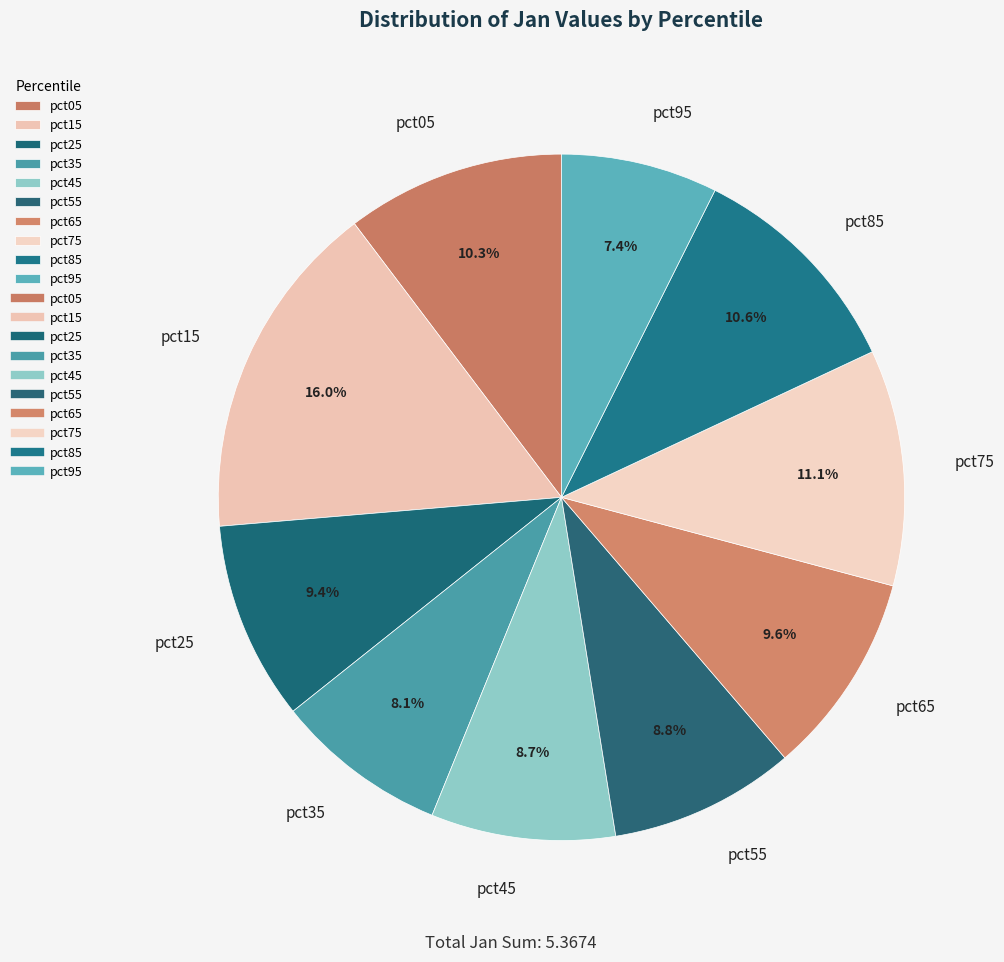

True or false: pct05 accounts for 18% of the total.

False